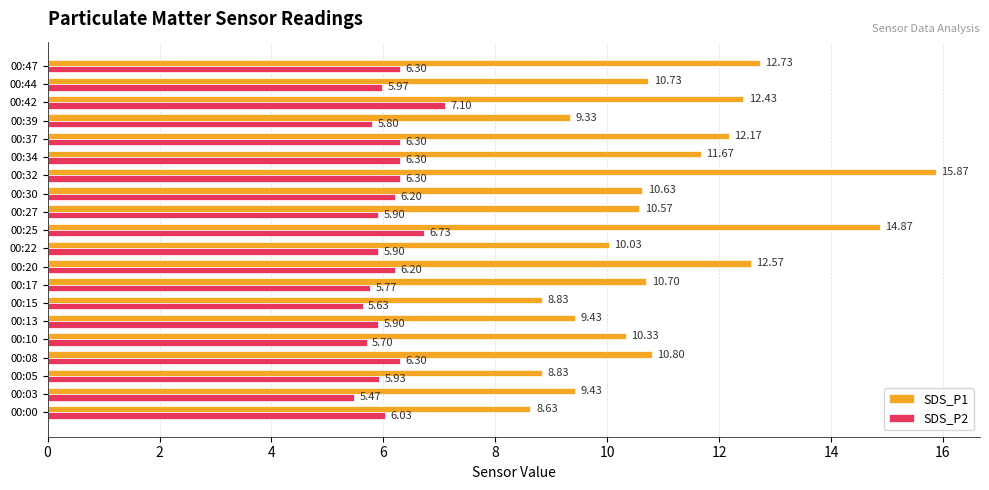

How many data points does each series have?

20